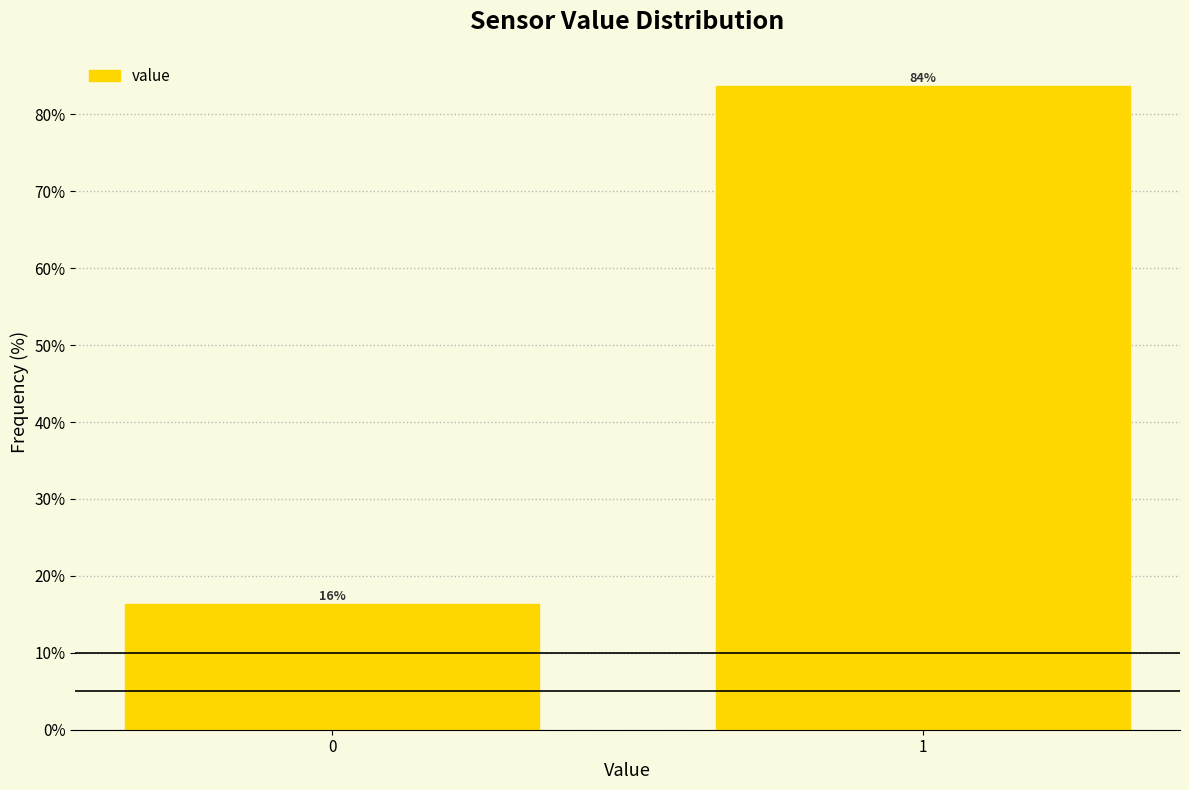

What is the maximum value shown in the chart?

83.7